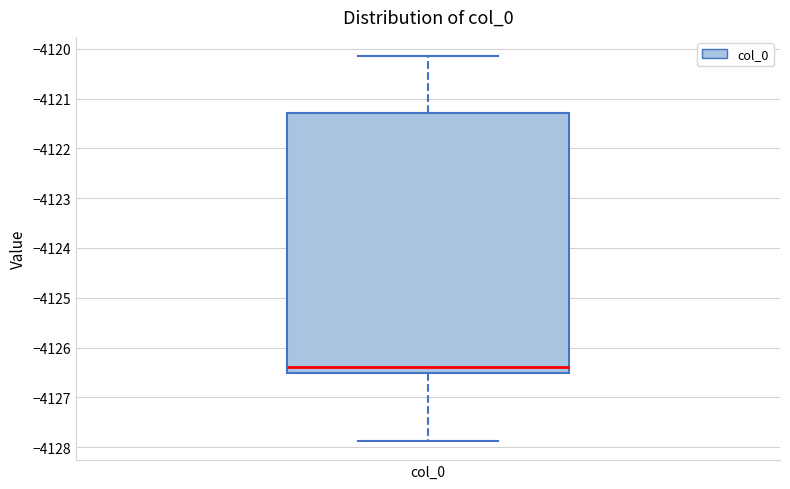

Read this box plot against the y-axis: the position of the median line, the range covered by the box, and the ends of both whiskers. The values are not printed on the chart, so give them approximately, as read against the axis.

median -4126.4, box -4126.5 to -4121.3, whiskers -4127.9 to -4120.1